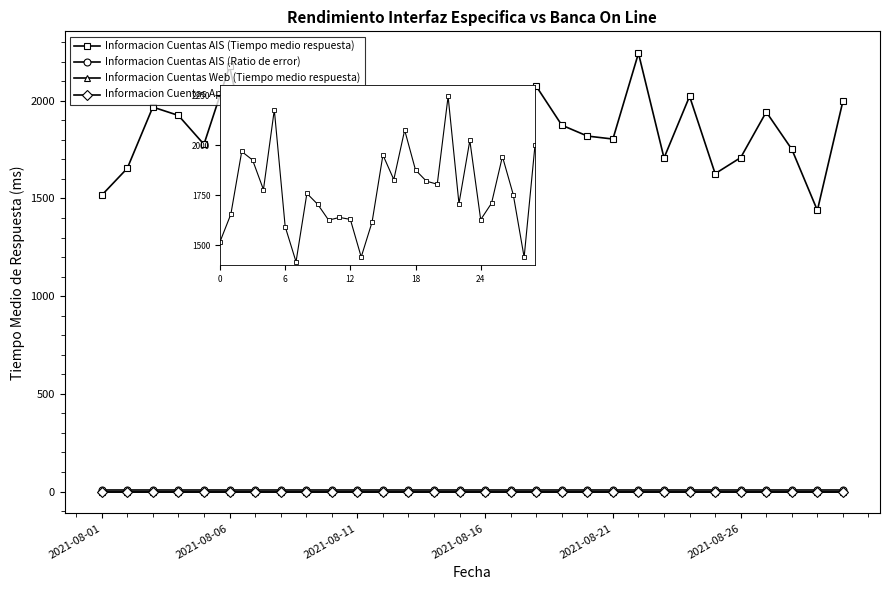

Which category has the lowest value in the Informacion Cuentas AIS (Tiempo medio respuesta) series?

7